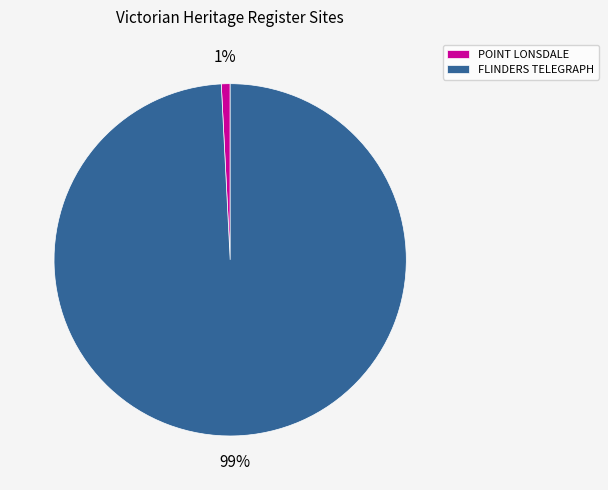

What is the largest slice in the pie chart?

FLINDERS TELEGRAPH